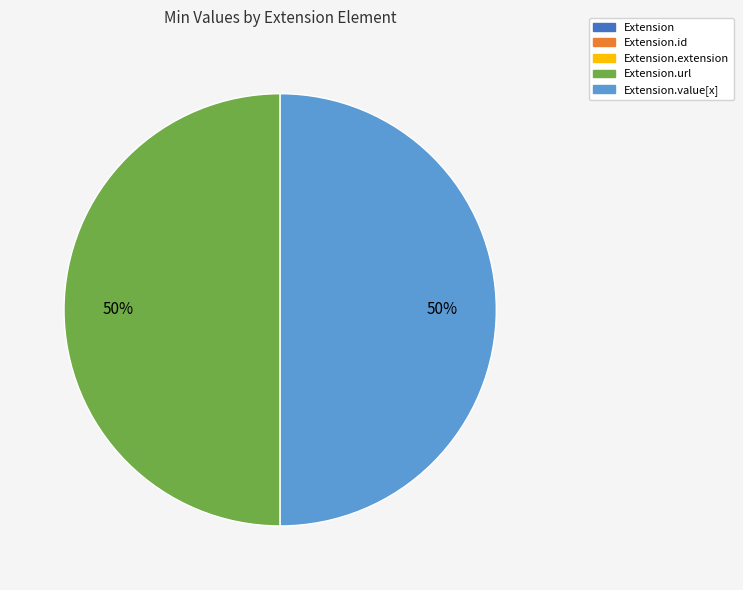

To the nearest percent, what is the difference between the largest and smallest slice percentages?

50%